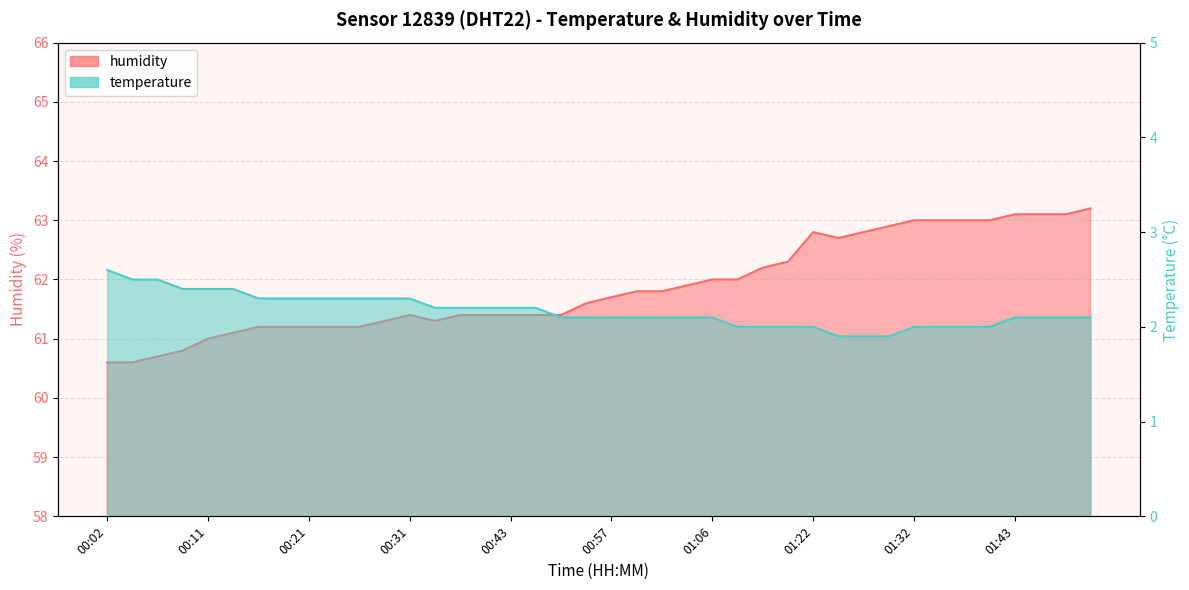

Where does the humidity series first go above 61?

00:14